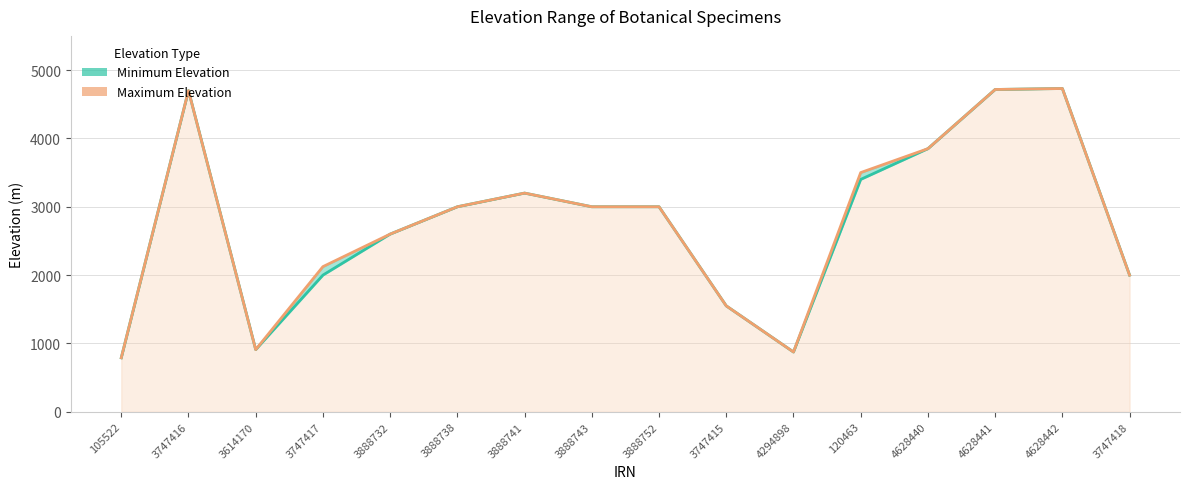

What is the label of the 9th point from the left?

3888752